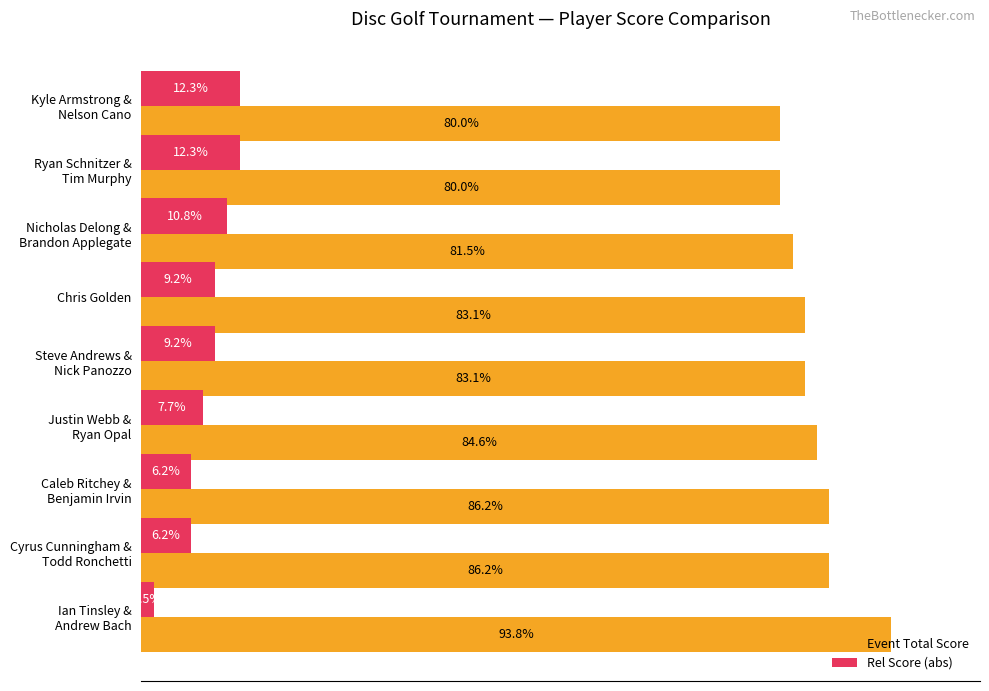

What are all the series names shown in the legend?

Event Total Score, Rel Score (abs)